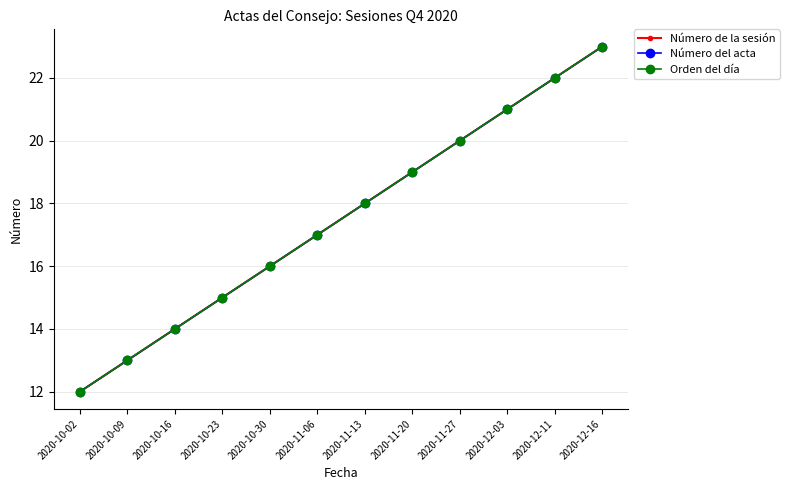

True or false: Número del acta and Número de la sesión cross at least once.

False